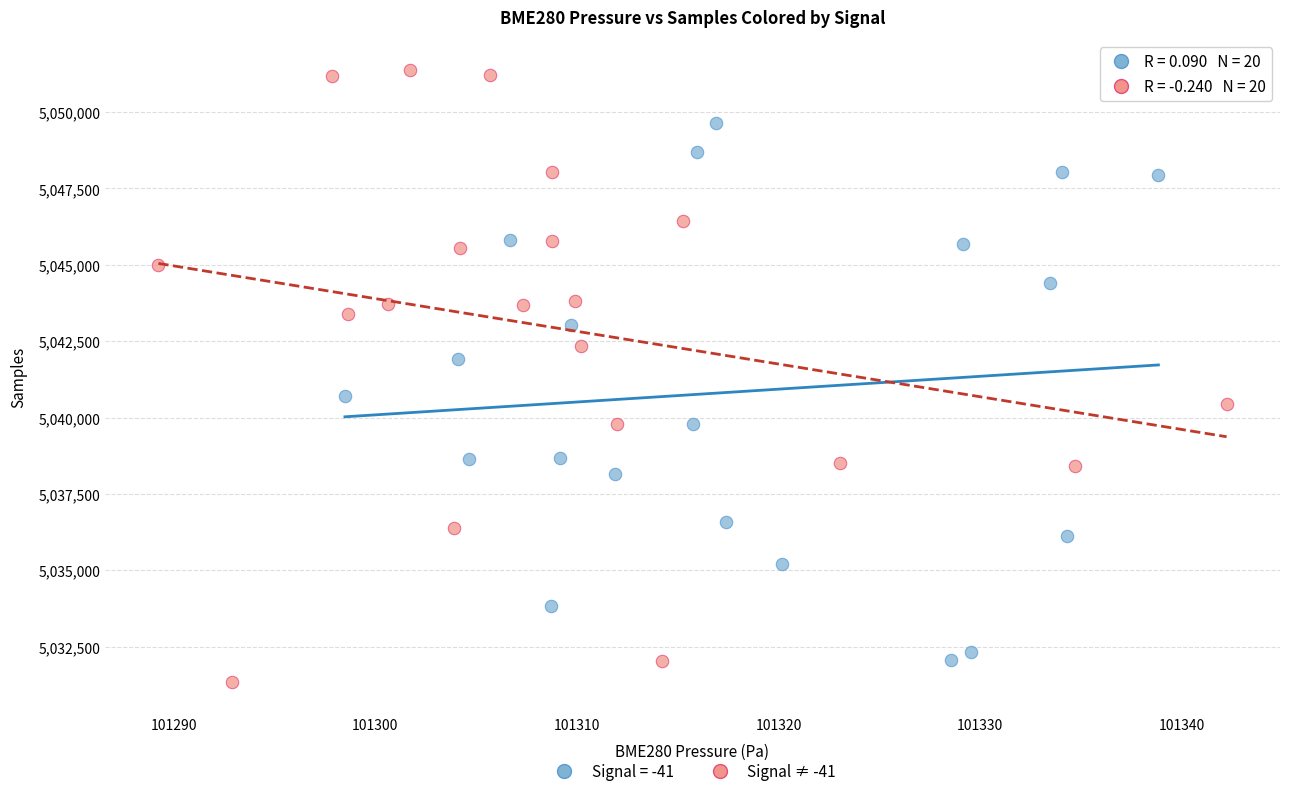

Which series contains the highest Y value?

Signal ≠ -41